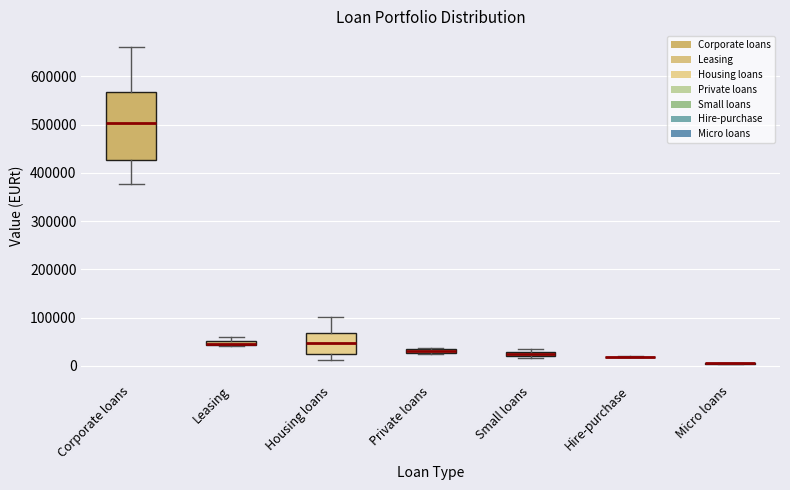

Comparing the boxes themselves (not the whiskers), which one is the tallest?

Corporate loans